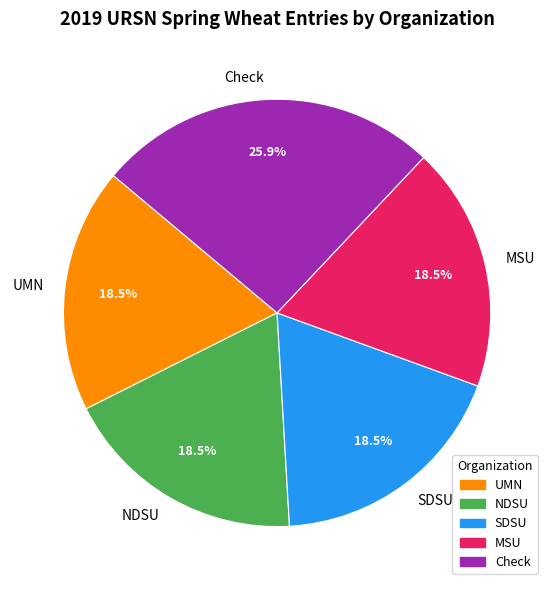

What percentage is NOT represented by NDSU?

81.5%